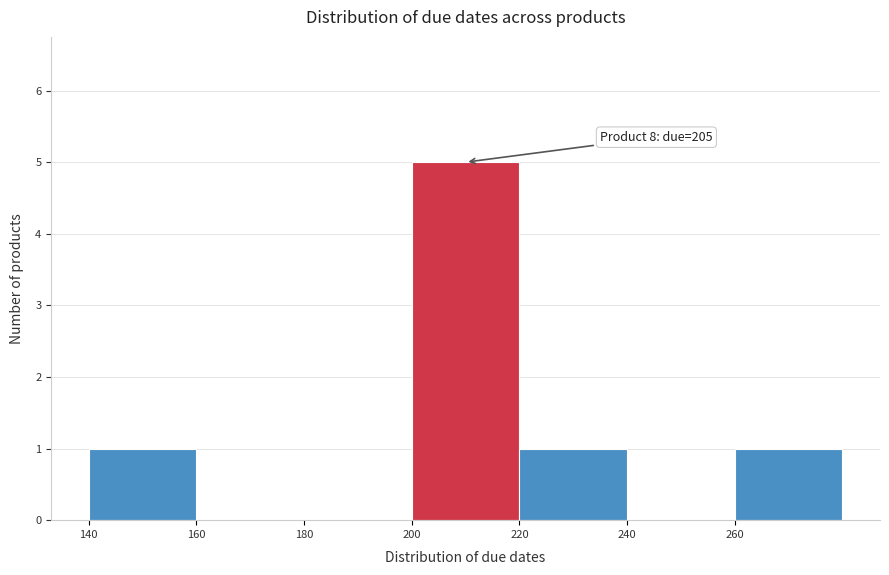

Which range on the x-axis has the tallest bar?

200 to 220